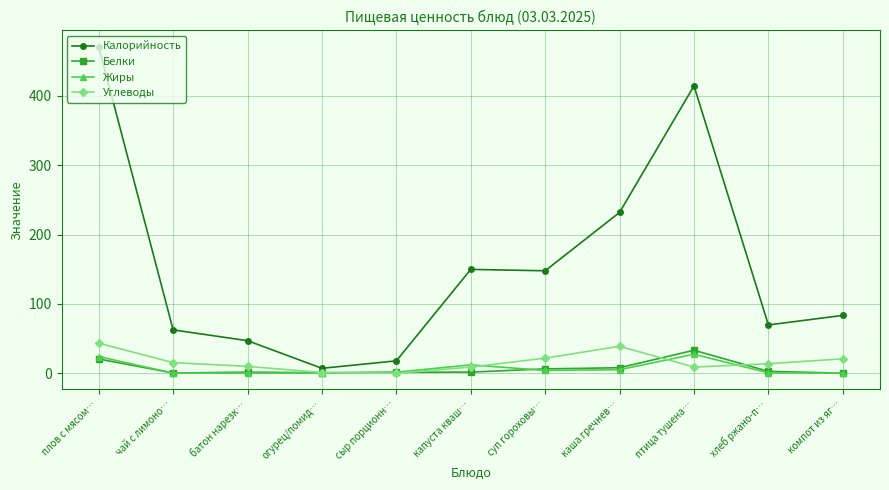

What is the spread (max minus min) of values at компот из яг…?

83.3